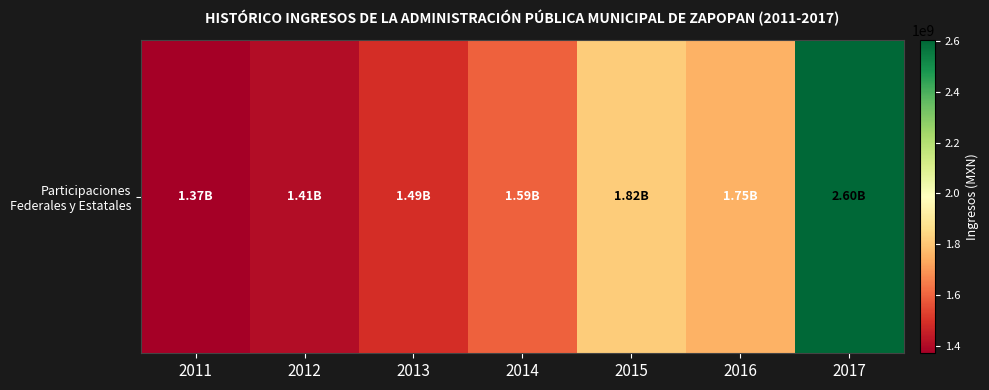

Read the value at 2017.

2602879166.0